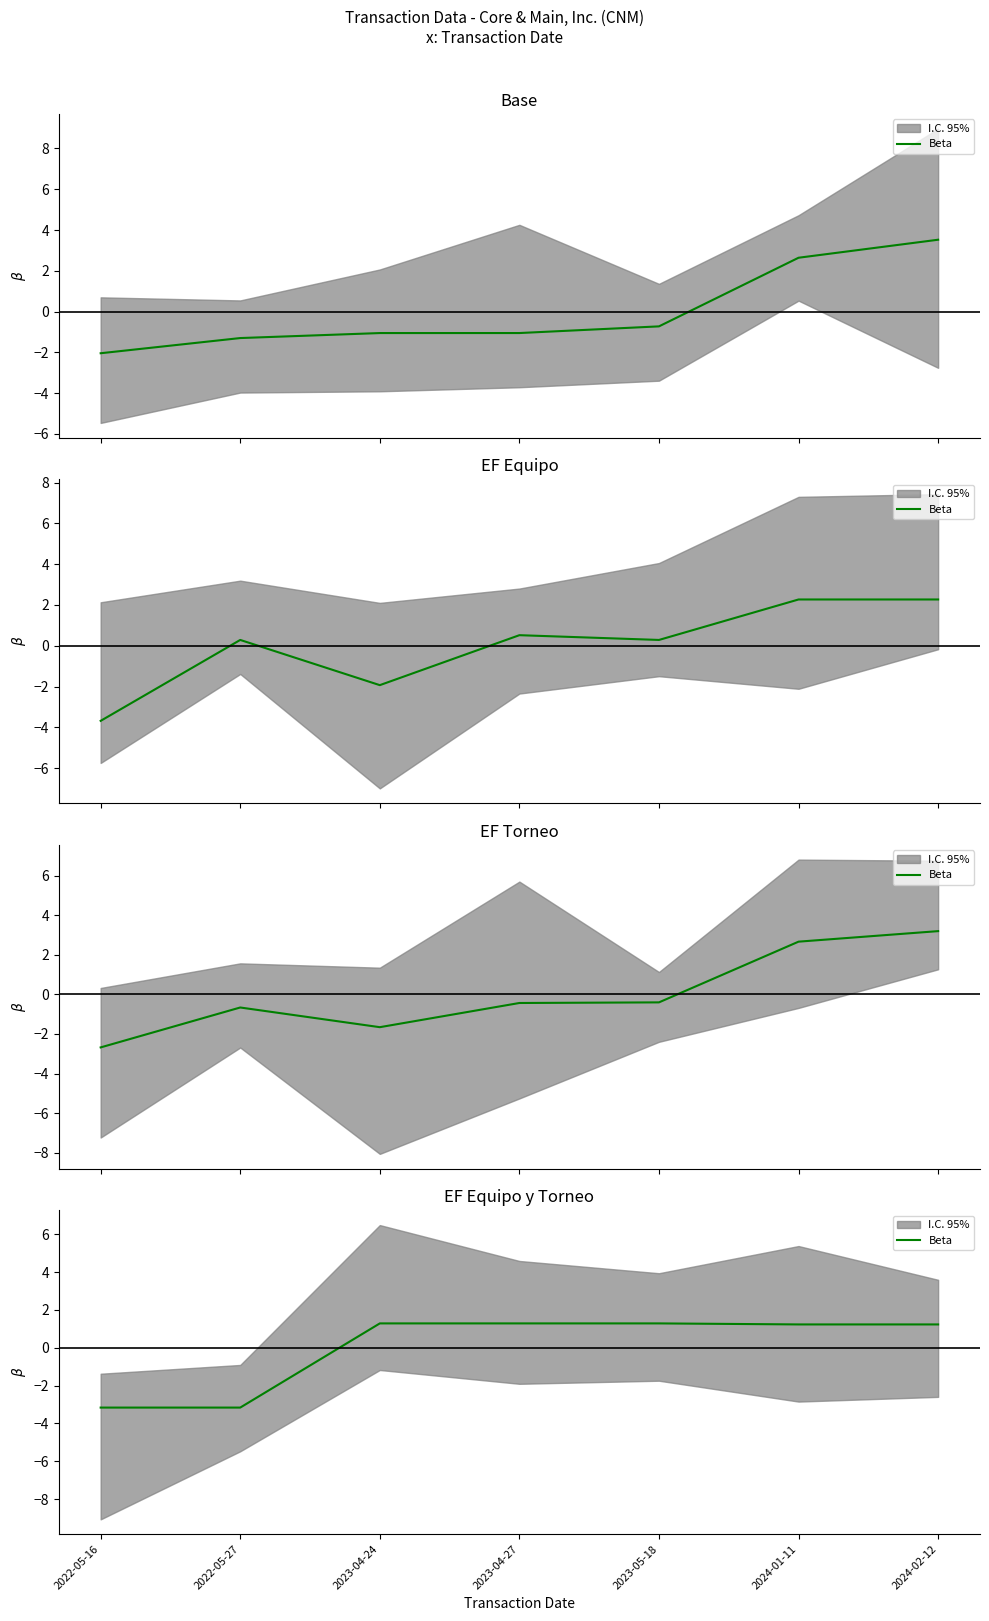

Between 2022-05-16 and 2023-04-27, which is larger?

2023-04-27